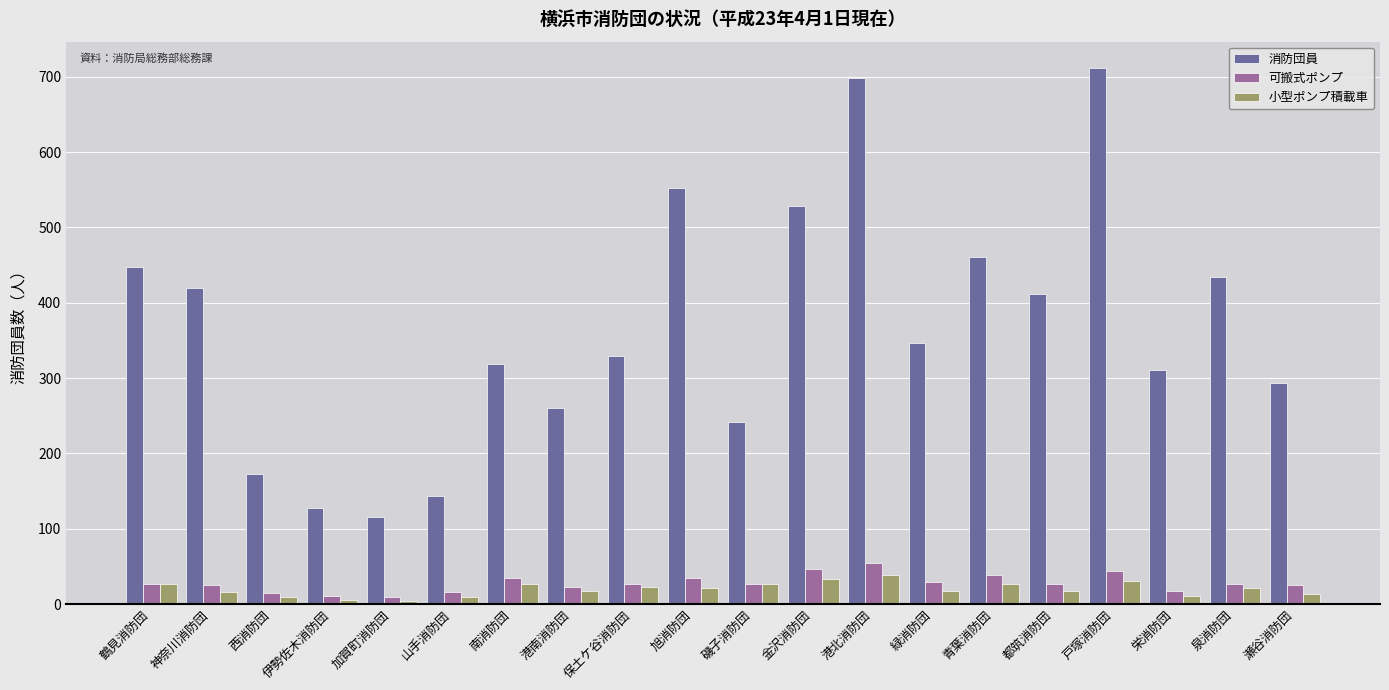

What is the minimum value shown in the chart?

4